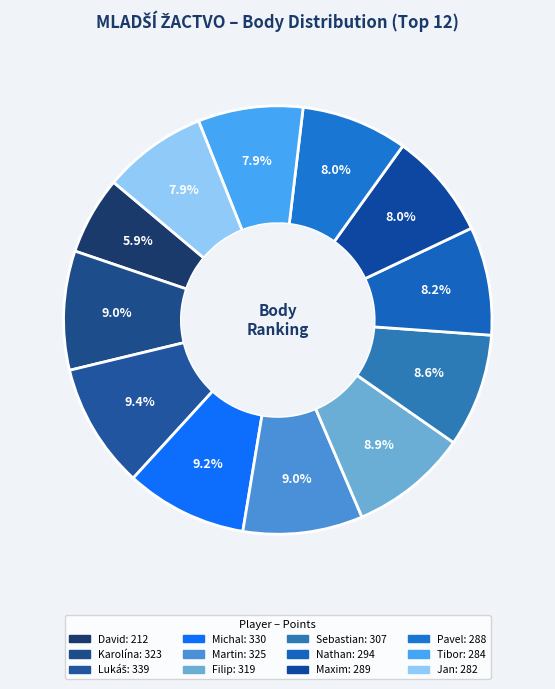

How many slices are in this pie chart?

12